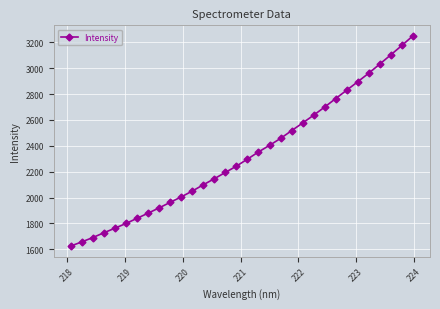

What is the value of the 32nd point from the left?

3251.2